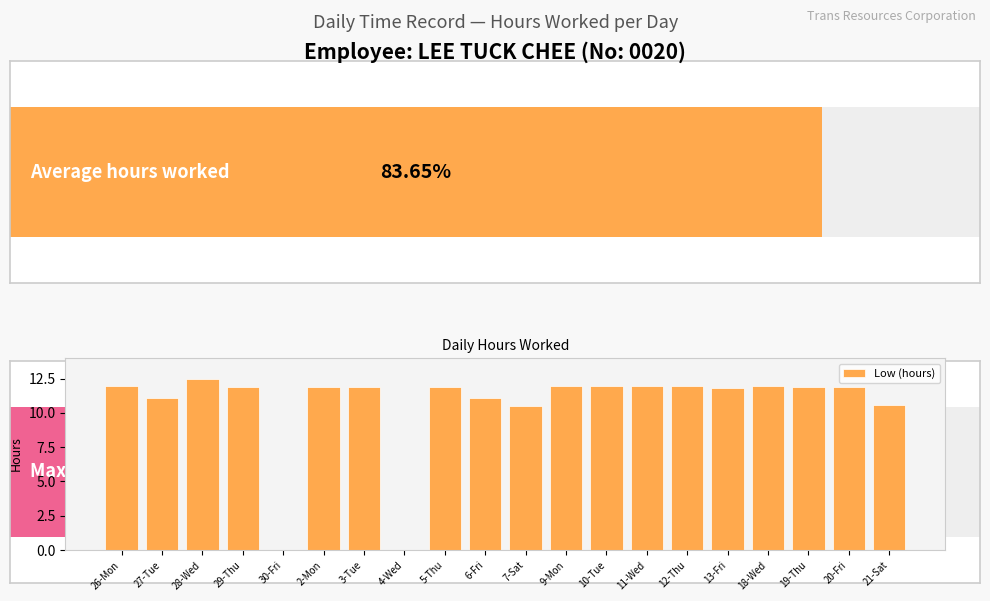

Reading left to right, list all the values displayed in this chart.

26-Mon=12.0	27-Tue=11.1	28-Wed=12.4	29-Thu=11.9	30-Fri=0.0	2-Mon=11.9	3-Tue=11.9	4-Wed=0.0	5-Thu=11.9	6-Fri=11.1	7-Sat=10.5	9-Mon=12.0	10-Tue=11.9	11-Wed=12.0	12-Thu=11.9	13-Fri=11.8	18-Wed=12.0	19-Thu=11.9	20-Fri=11.9	21-Sat=10.6